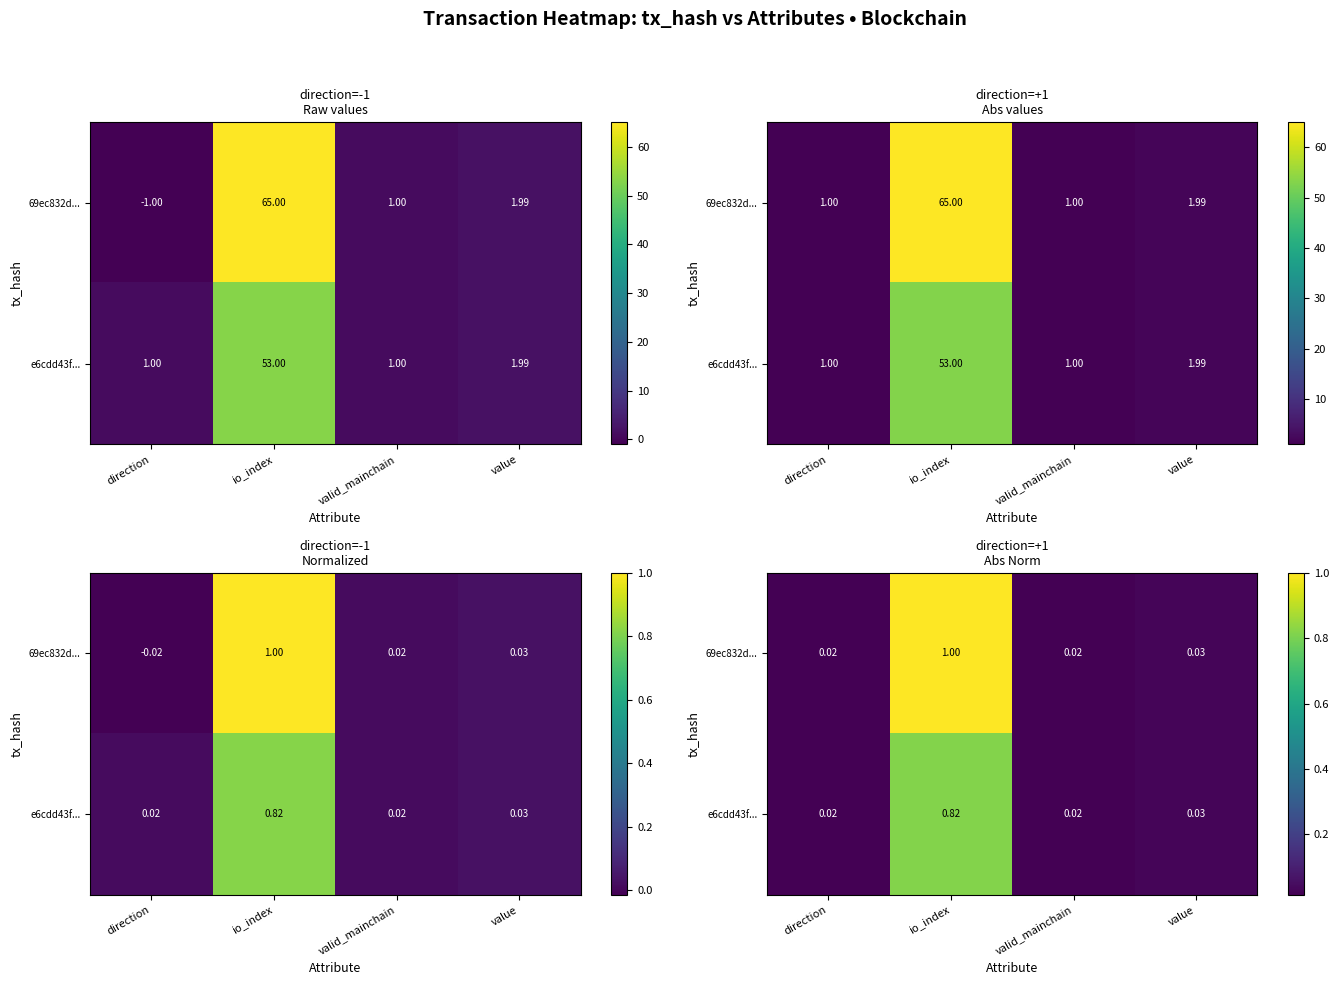

Between direction and io_index, which series saw the biggest shift?

69ec832d...